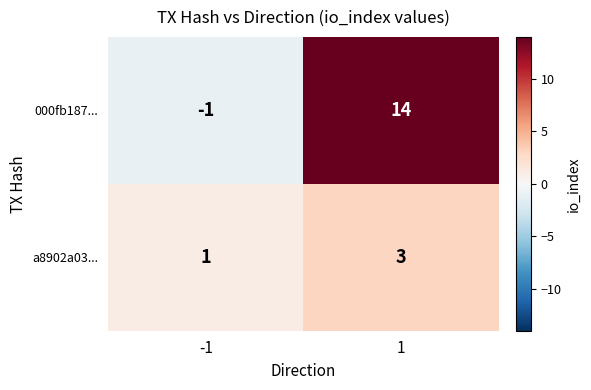

Reading left to right, list all the values displayed in this chart.

000fb187...: -1=-1	1=14
a8902a03...: -1=1	1=3